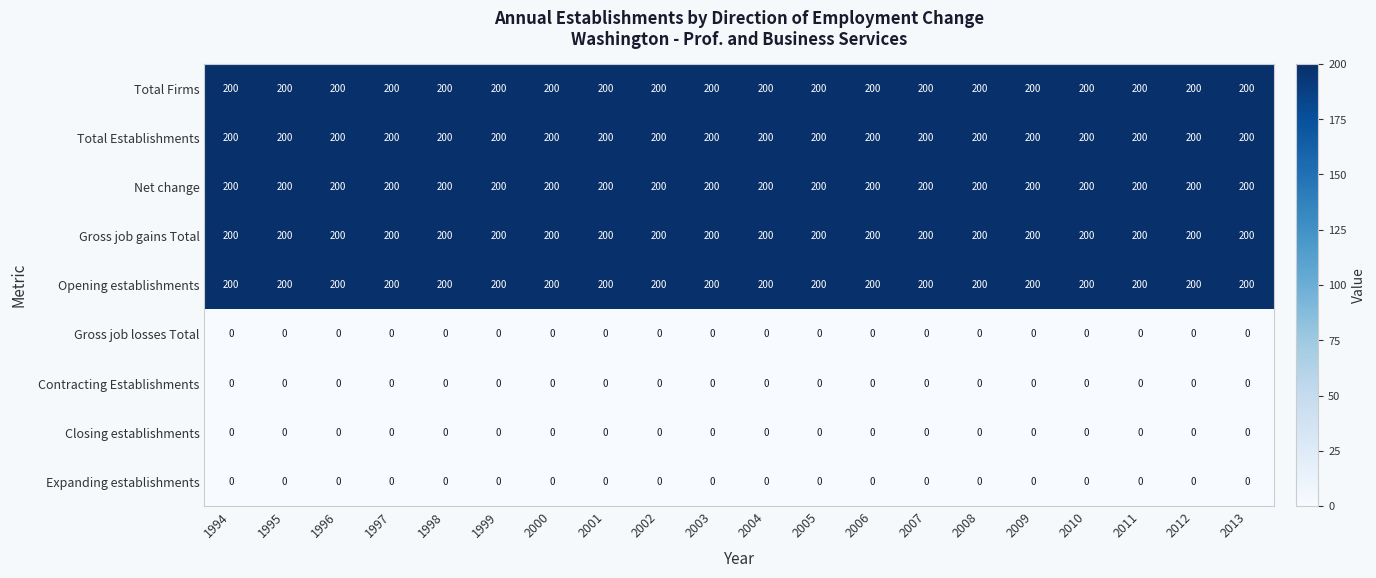

What is the sum of the Opening establishments values at 2002 and 1996?

400